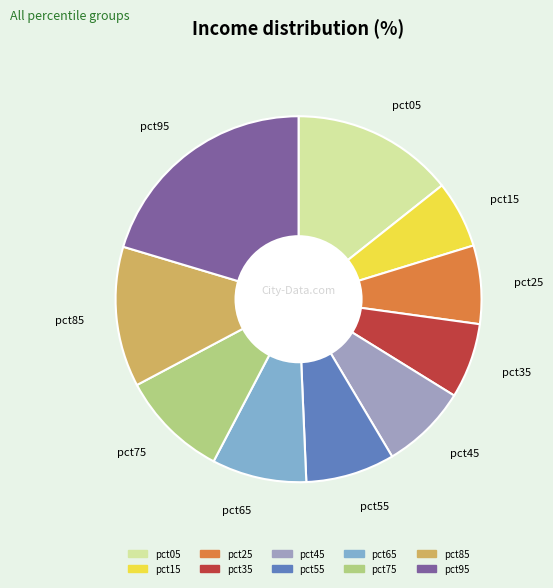

What is the largest slice in the pie chart?

pct95